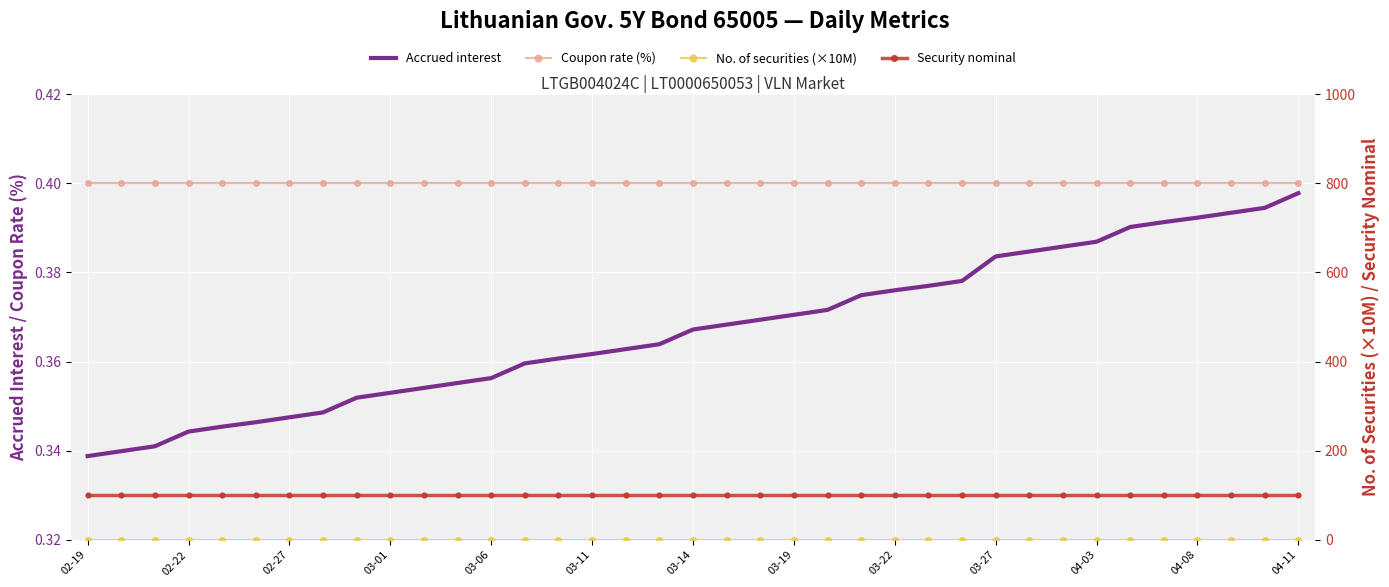

Where is No. of securities (×10M) nearest to the value 0?

02-19